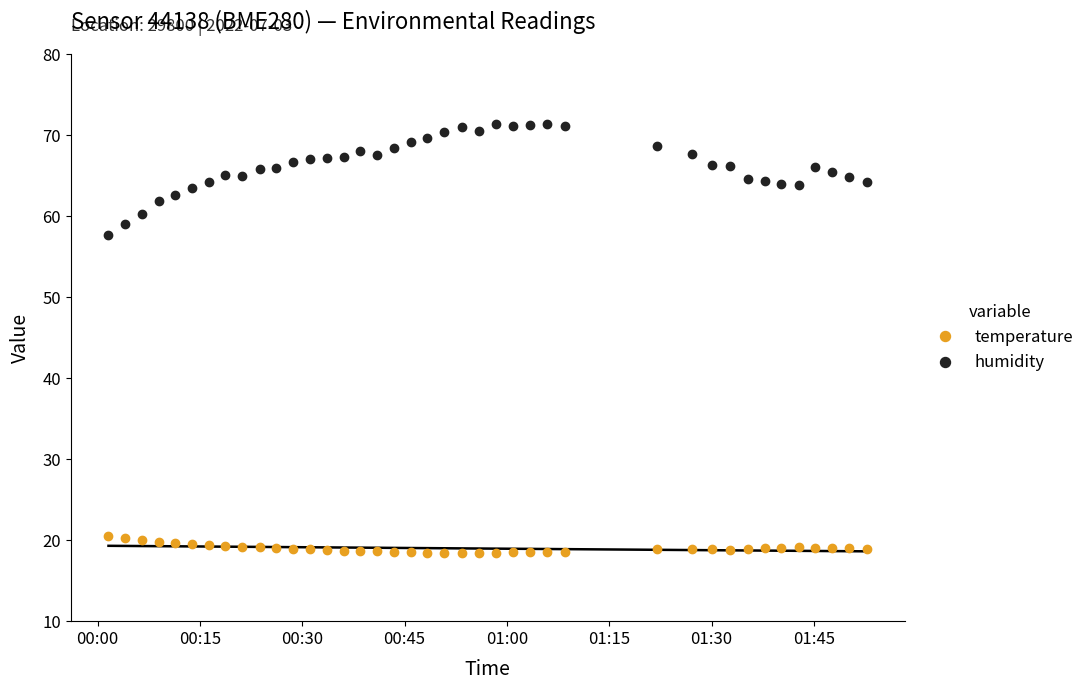

True or false: temperature has more than 1 points higher than both neighbors.

True